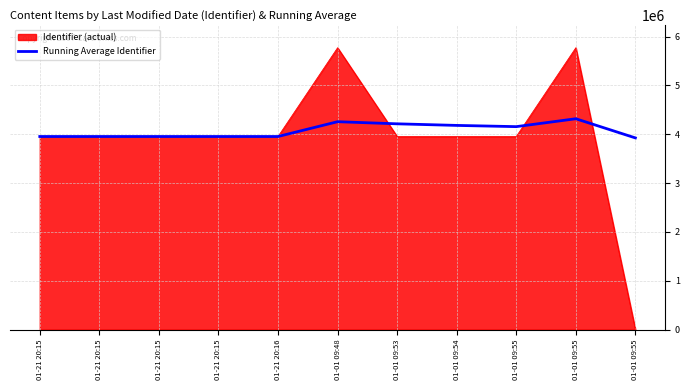

Does the chart display data point markers on the line(s)?

No